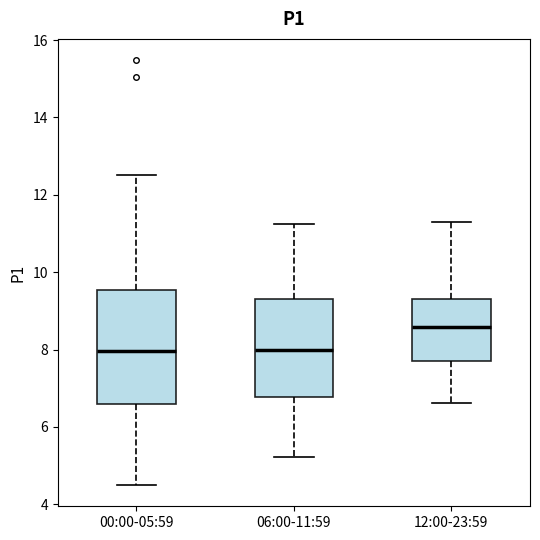

Reading left to right, transcribe this box plot: for each box, give where its median line is, the range the box spans, and where its two whiskers end, as read against the y-axis. The values are not printed on the chart, so give them approximately, as read against the axis.

00:00-05:59: median 8.0, box 6.6 to 9.6, whiskers 4.6 to 12.6
06:00-11:59: median 8.0, box 6.8 to 9.4, whiskers 5.2 to 11.2
12:00-23:59: median 8.6, box 7.8 to 9.4, whiskers 6.6 to 11.4